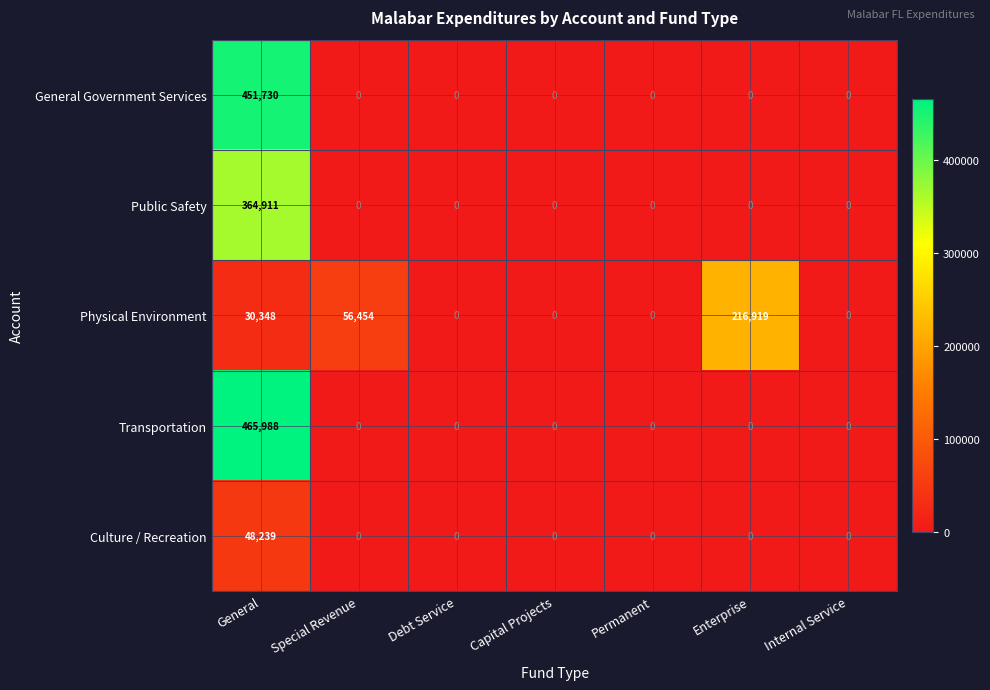

At which category is the sum across all series the highest?

General